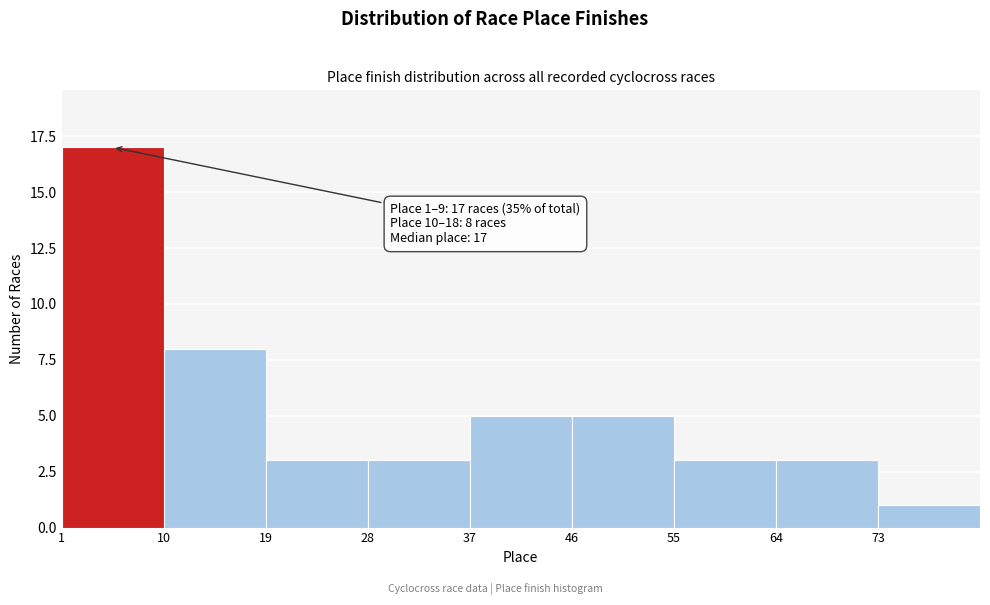

Over which range of the x-axis is the bar tallest?

1 to 10